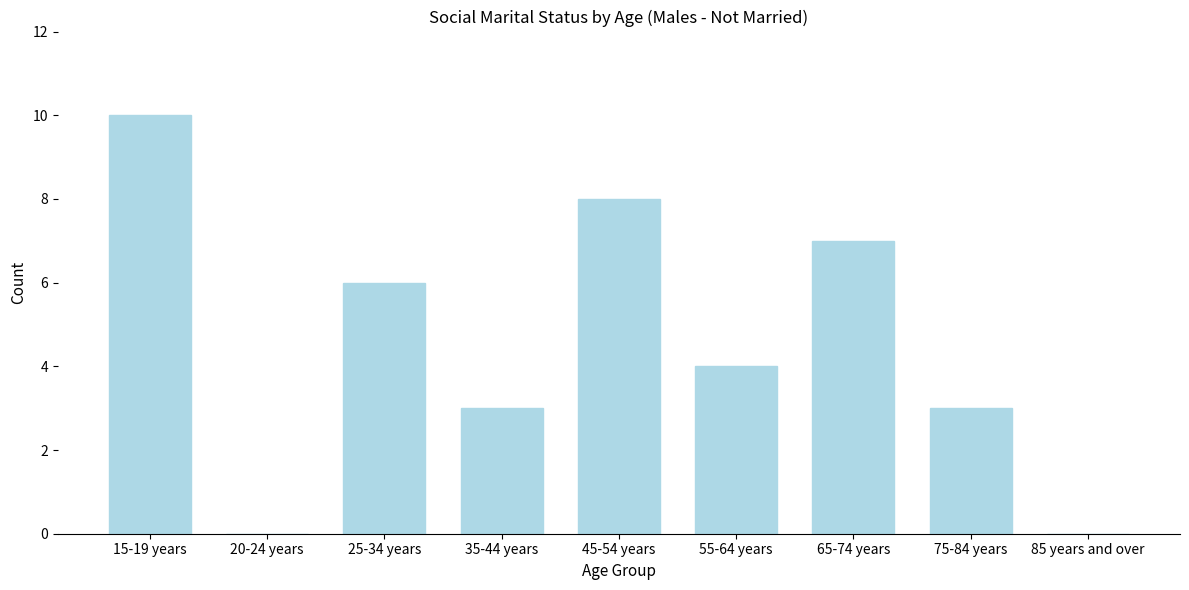

Reading left to right, transcribe all the data shown in this chart.

15-19 years=10	20-24 years=0	25-34 years=6	35-44 years=3	45-54 years=8	55-64 years=4	65-74 years=7	75-84 years=3	85 years and over=0